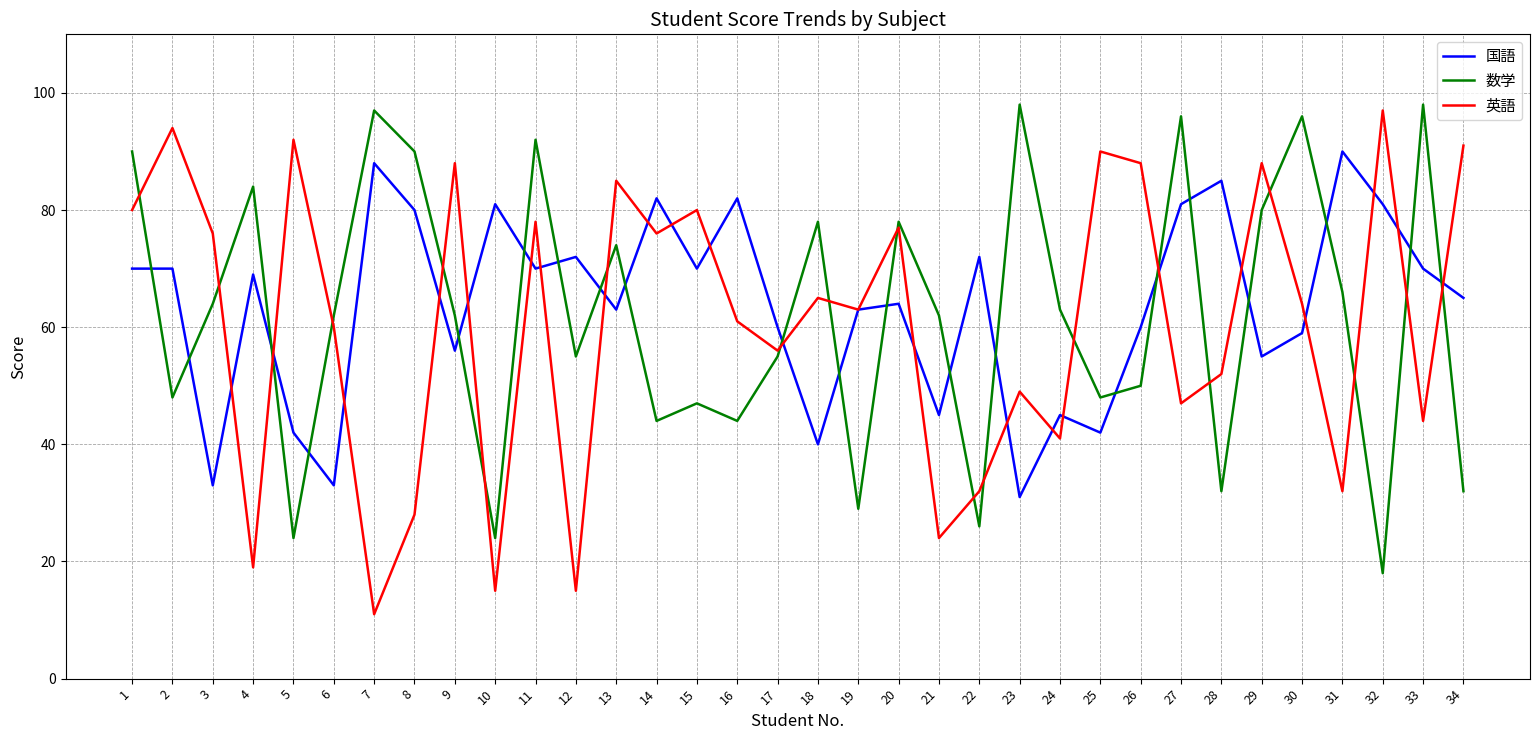

Between 20 and 34, which series saw the biggest shift?

数学